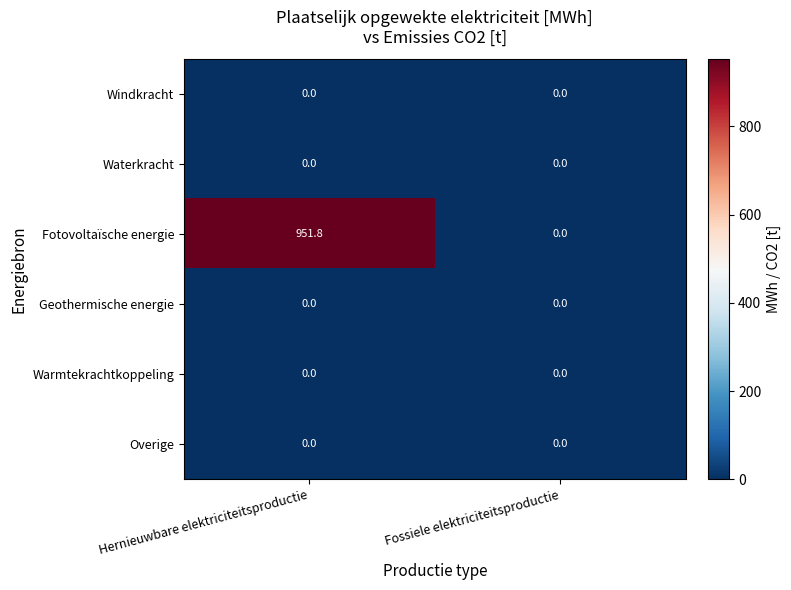

What is the spread (max minus min) of values at Hernieuwbare elektriciteitsproductie?

951.8